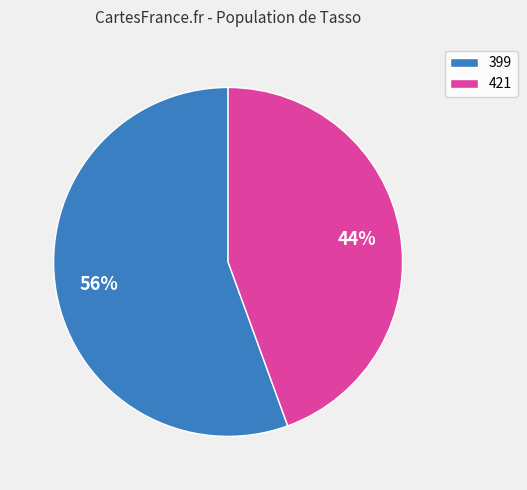

Combined, do 399 and 421 account for over 50%?

Yes